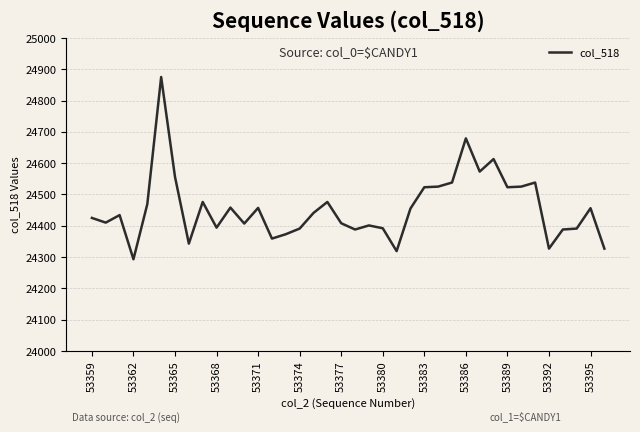

What is the greatest value displayed?

24875